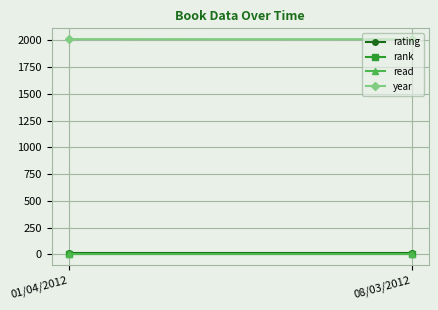

Read the read value at 08/03/2012.

1